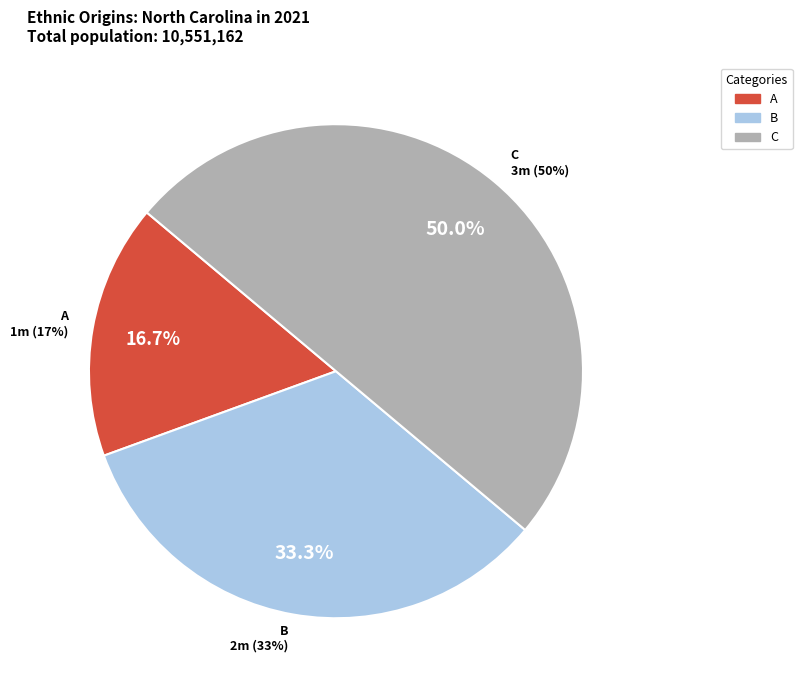

What percentage is the A slice, to the nearest percent?

17%